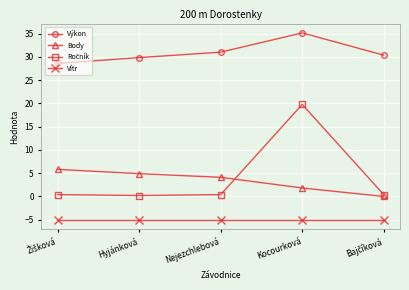

What is the minimum value for Vítr?

-5.0